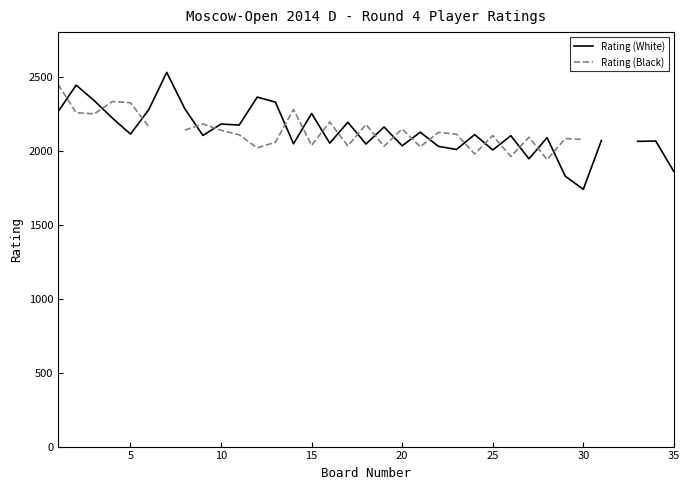

True or false: Rating (Black) and Rating (White) intersect in this chart.

True